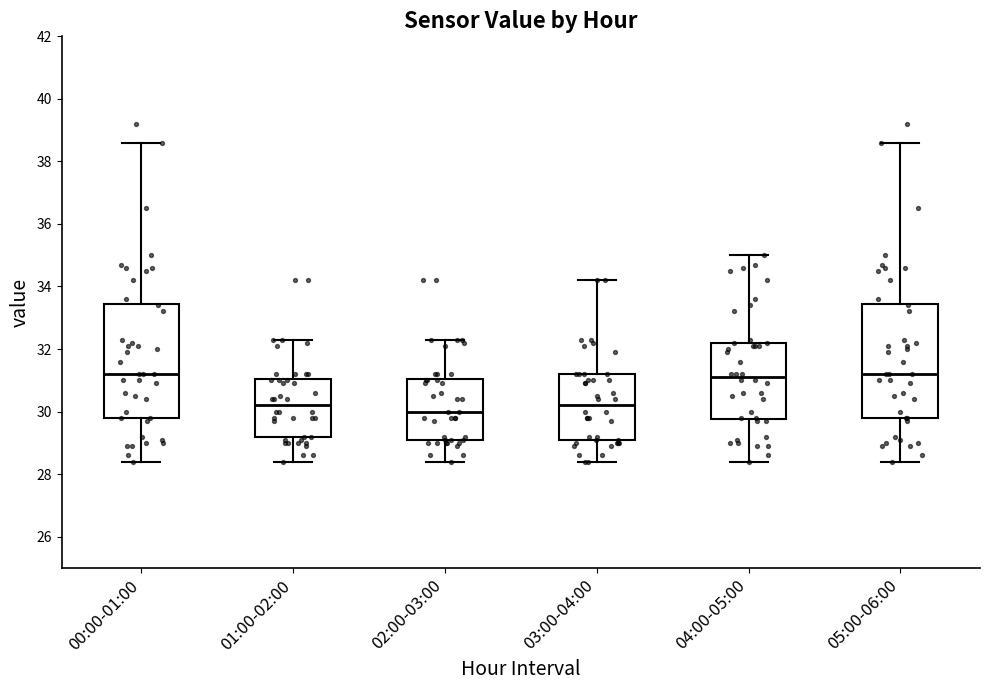

Reading left to right, transcribe this box plot: for each box, give where its median line is, the range the box spans, and where its two whiskers end, as read against the y-axis. The values are not printed on the chart, so give them approximately, as read against the axis.

00:00-01:00: median 31.2, box 29.8 to 33.4, whiskers 28.4 to 38.6
01:00-02:00: median 30.2, box 29.2 to 31.0, whiskers 28.4 to 32.4
02:00-03:00: median 30.0, box 29.2 to 31.0, whiskers 28.4 to 32.4
03:00-04:00: median 30.2, box 29.0 to 31.2, whiskers 28.4 to 34.2
04:00-05:00: median 31.2, box 29.8 to 32.2, whiskers 28.4 to 35.0
05:00-06:00: median 31.2, box 29.8 to 33.4, whiskers 28.4 to 38.6